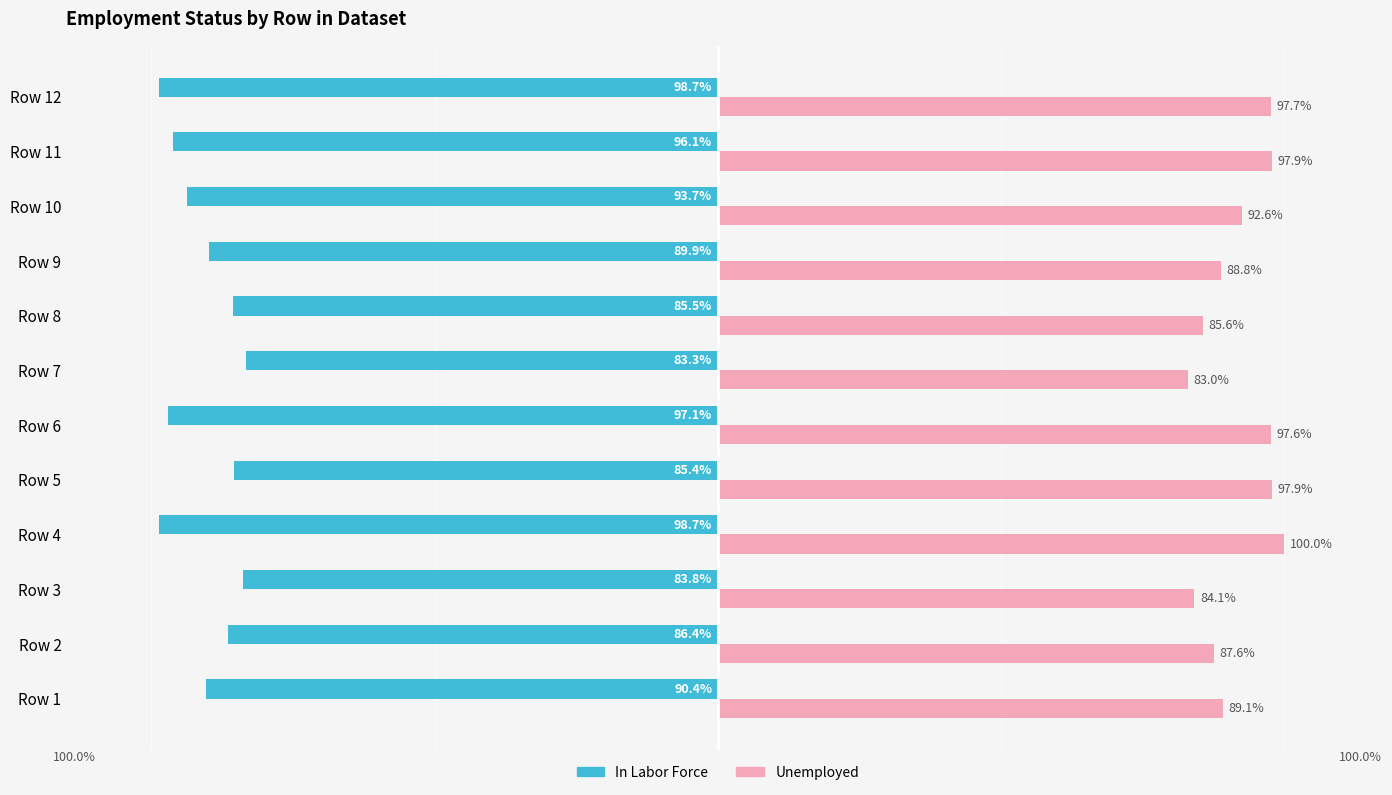

Is the value of In Labor Force at Row 7 greater than the value of Unemployed at Row 1?

No